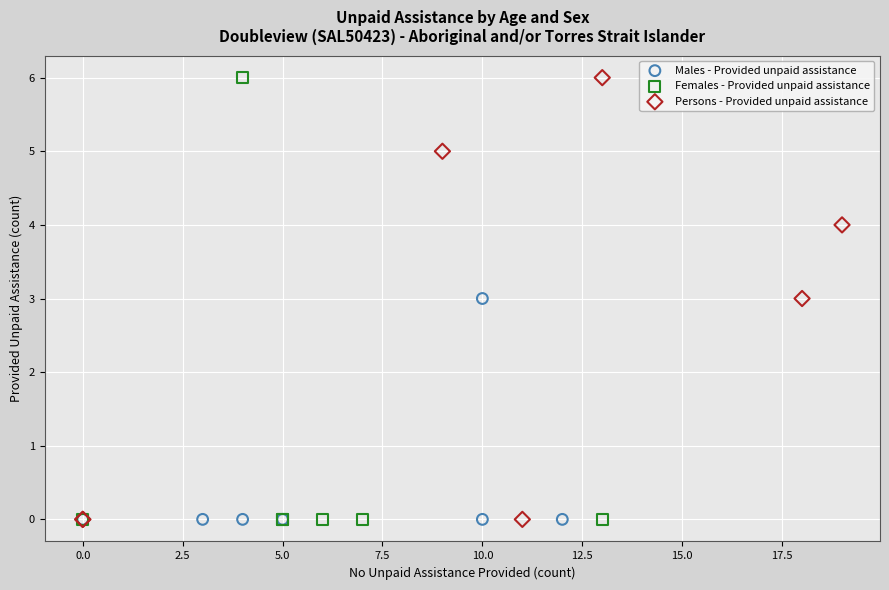

What are all the series names shown in the legend?

Males - Provided unpaid assistance, Females - Provided unpaid assistance, Persons - Provided unpaid assistance